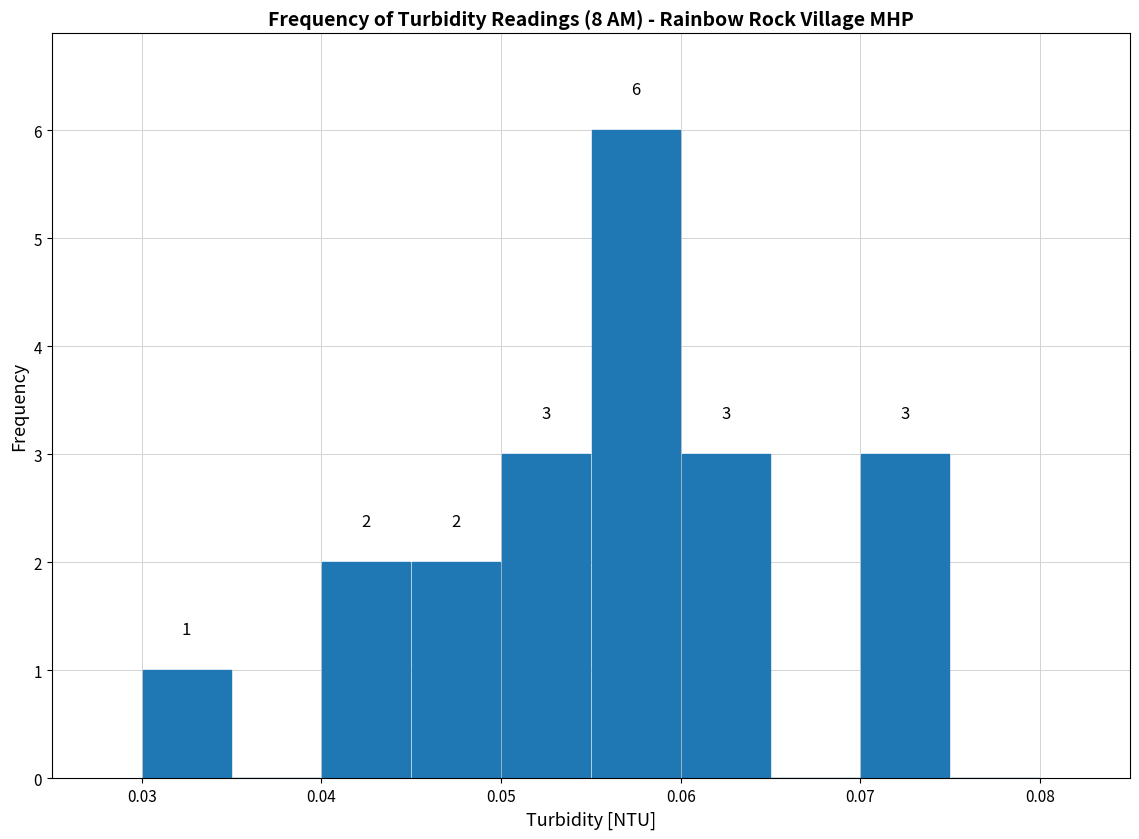

Over which range of the x-axis is the bar tallest?

0.055 to 0.060